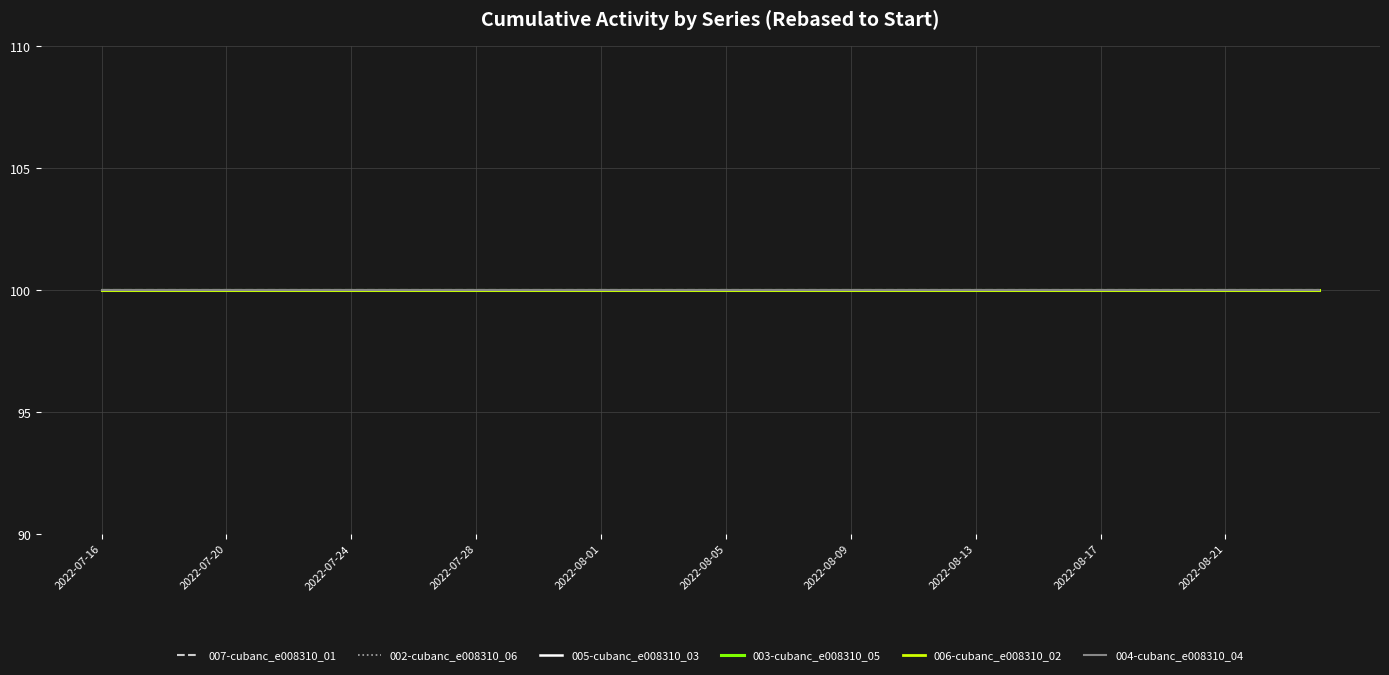

What is the label of the 26th point from the right?

2022-07-30